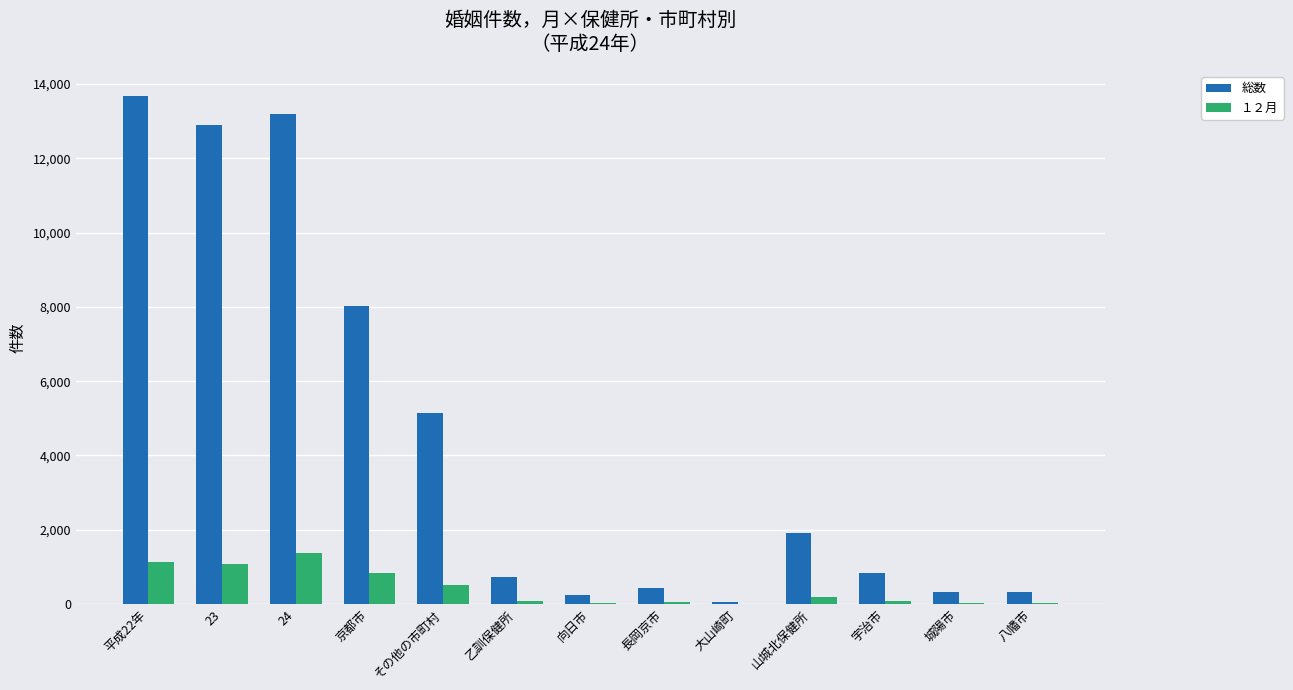

Which series has the largest range (max minus min)?

総数